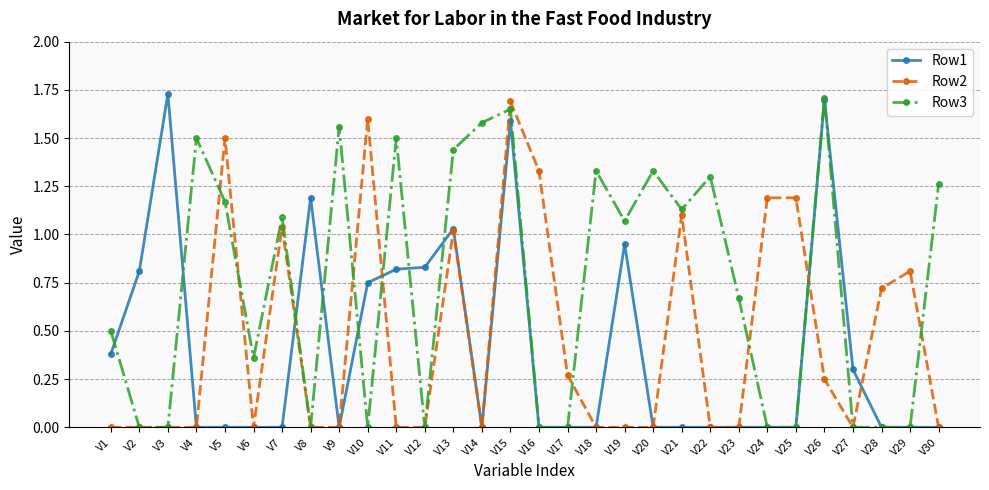

True or false: Row3 has more than 0 points higher than both neighbors.

True